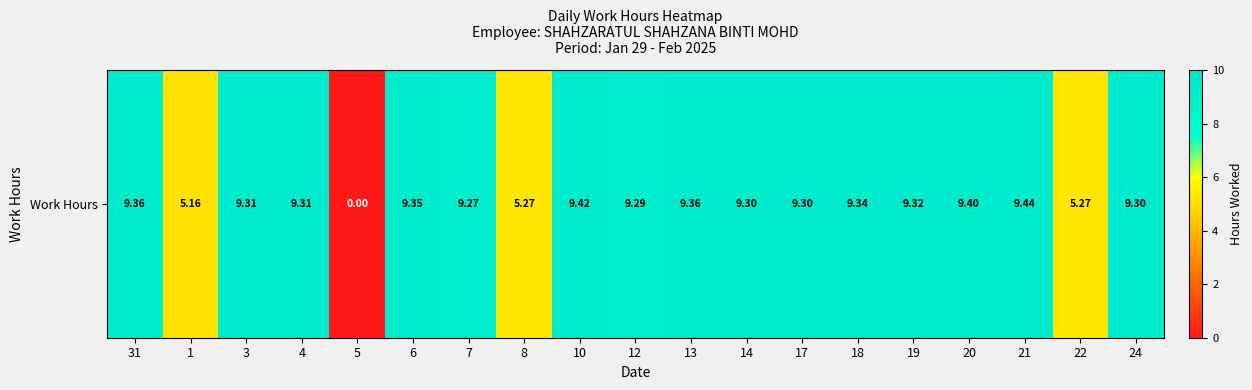

Which has a higher value, 24 or 8?

24